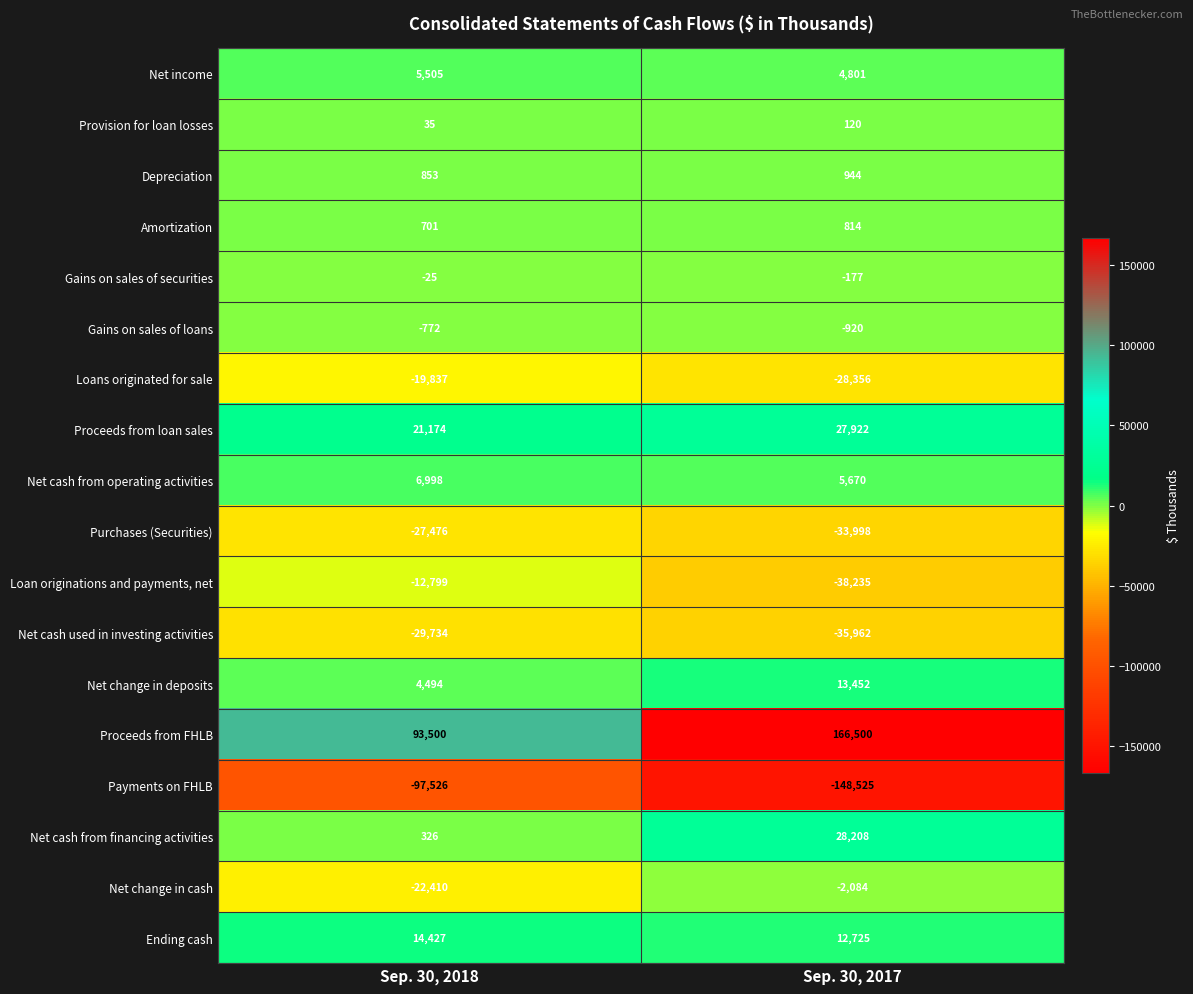

What is the smallest value displayed?

-148525